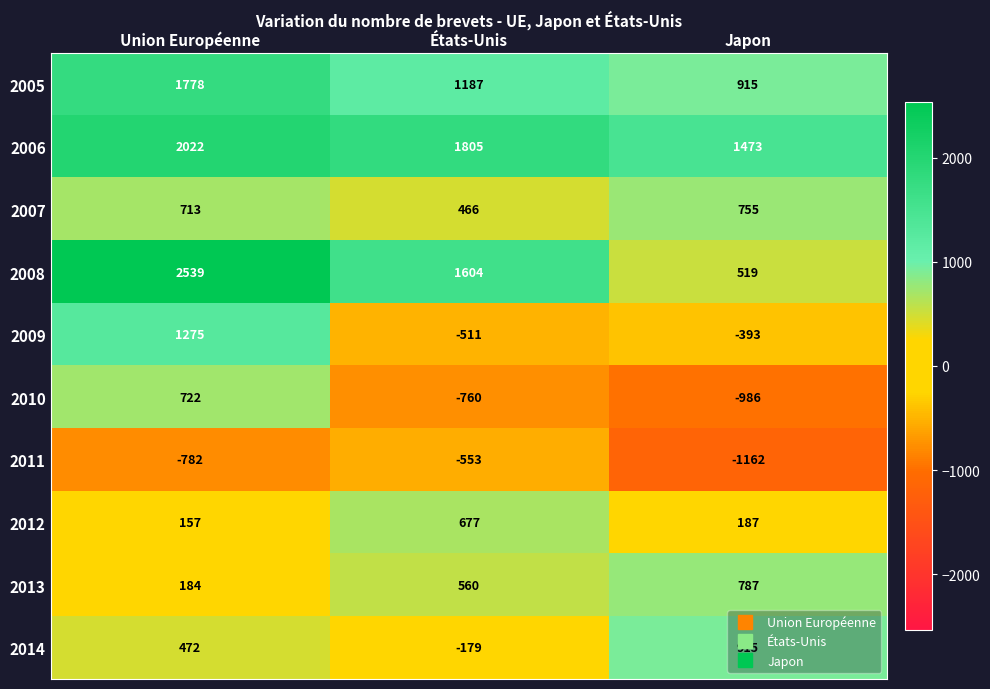

True or false: 2005 has a value of 915 at Japon.

True